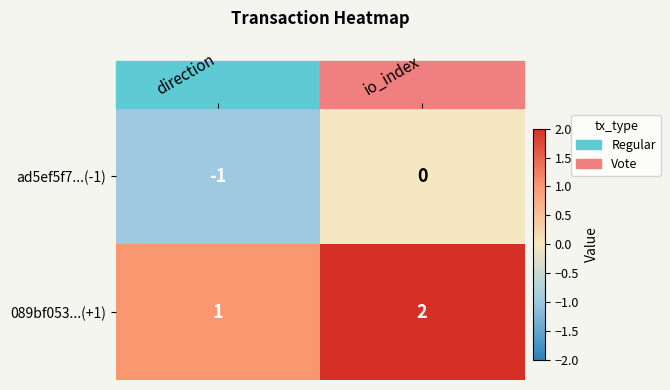

List the series in order of their peak value, highest first.

089bf053...(+1), ad5ef5f7...(-1)